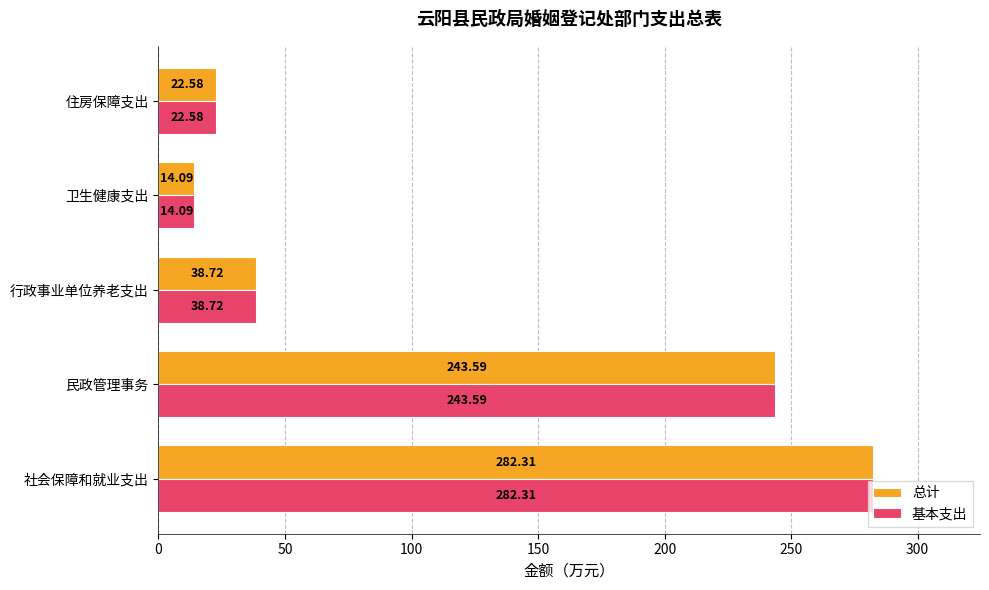

At which label is 基本支出 closest to 148?

民政管理事务